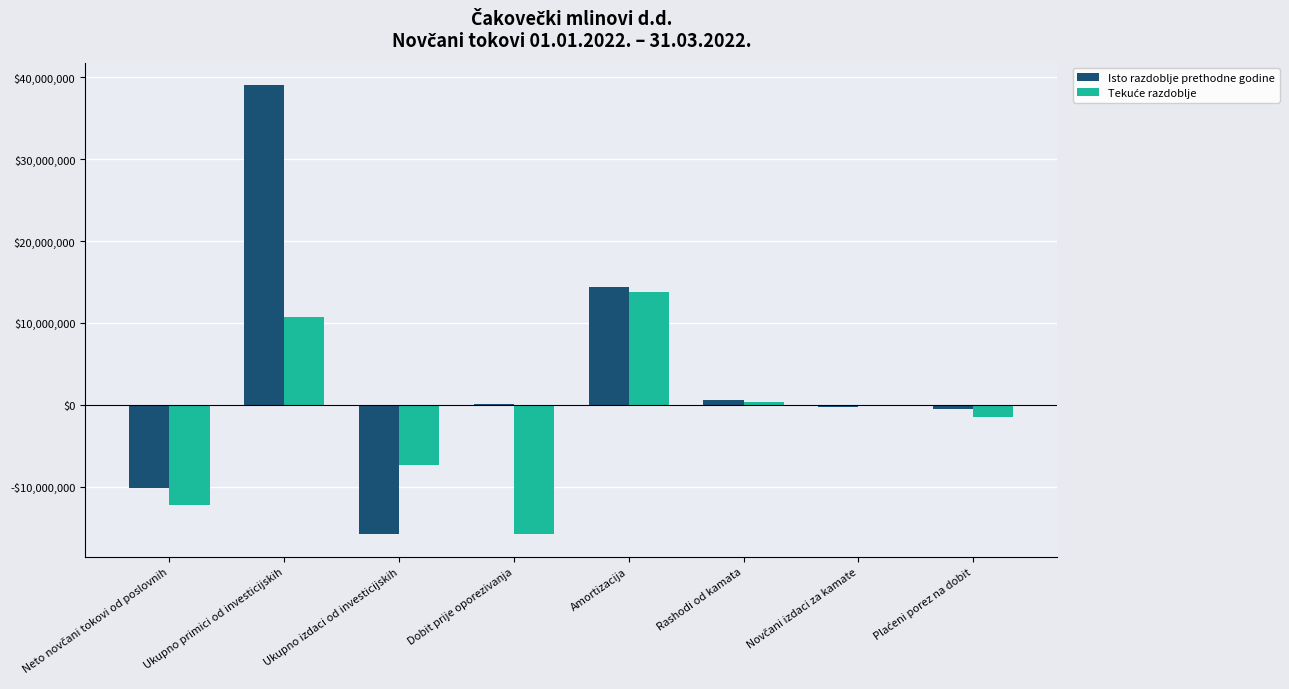

Between Amortizacija and Rashodi od kamata, which series saw the biggest shift?

Isto razdoblje prethodne godine